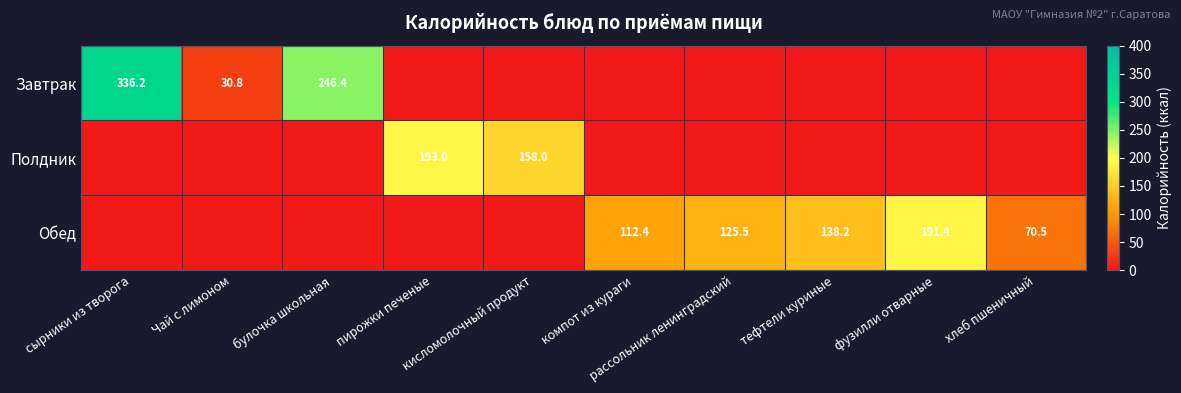

What is the difference between the Завтрак values at компот из кураги and сырники из творога?

336.2